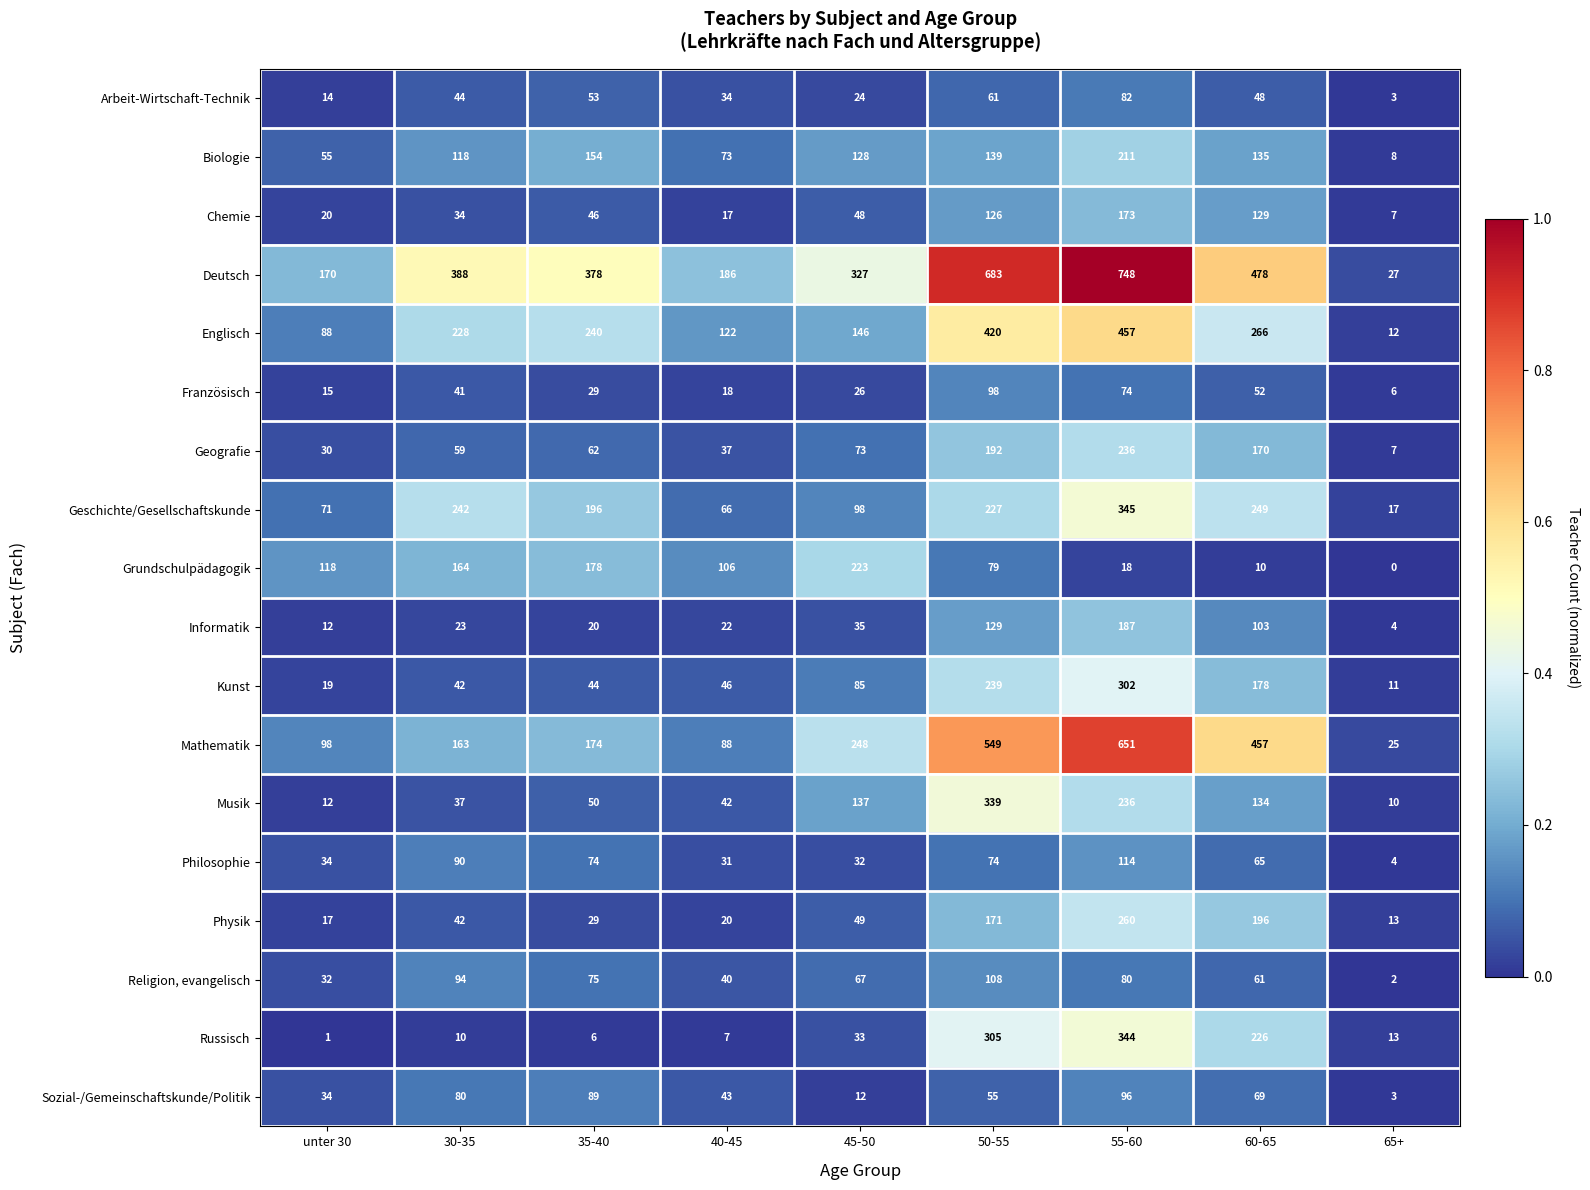

Which series has the widest spread of values?

Deutsch